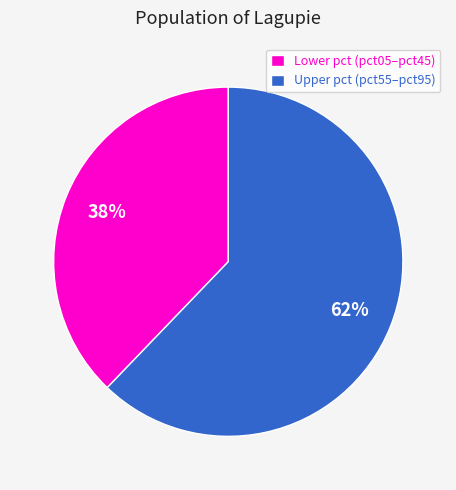

Which slice is the largest?

Upper pct (pct55–pct95)